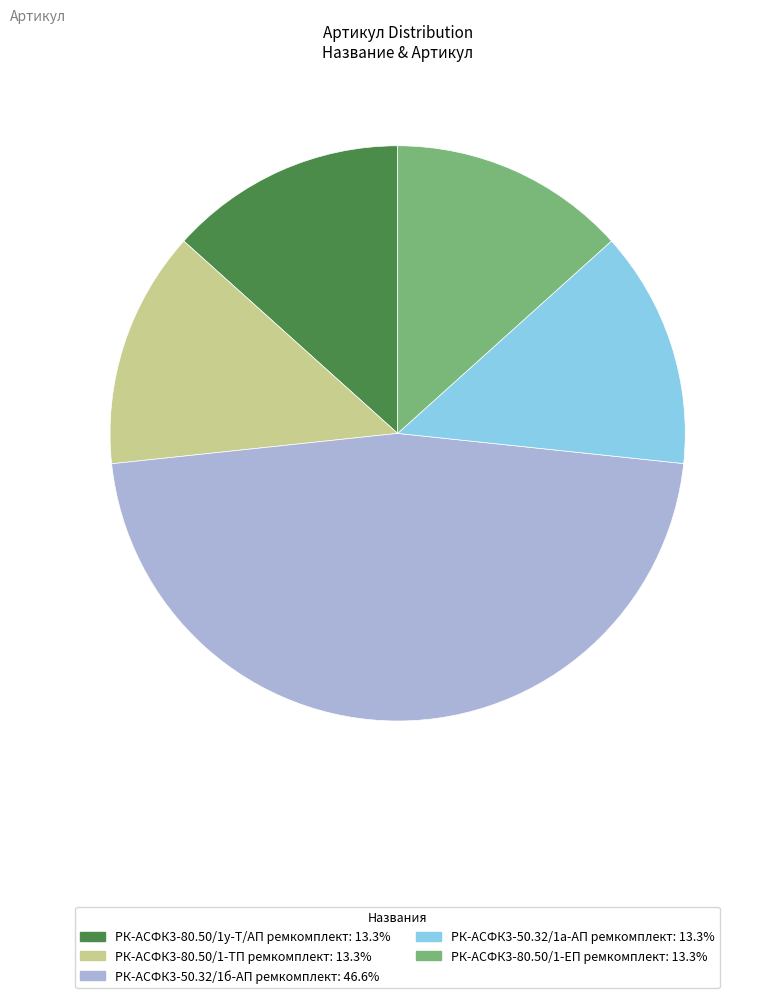

What is the ratio of the value at РК-АСФК3-80.50/1-ТП ремкомплект: 13.3% to the value at РК-АСФК3-50.32/1а-АП ремкомплект: 13.3%?

1.0